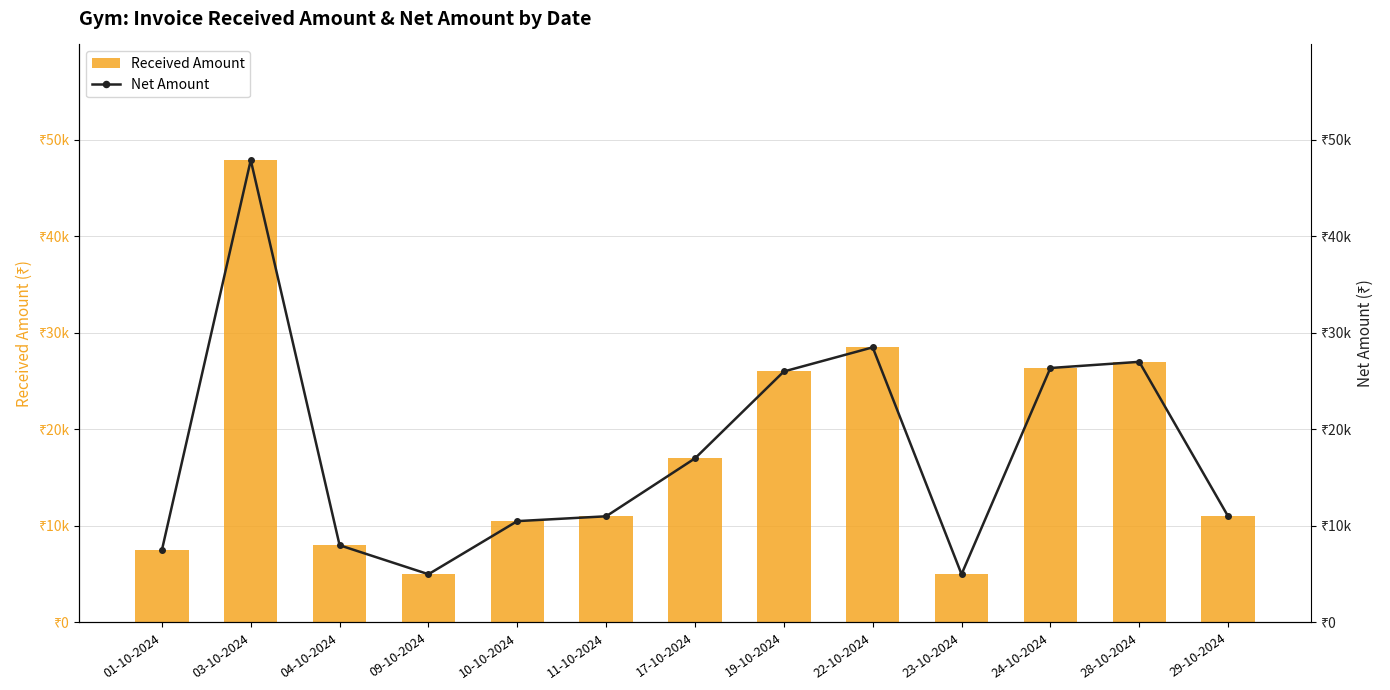

What are all the series names shown in the legend?

Received Amount, Net Amount